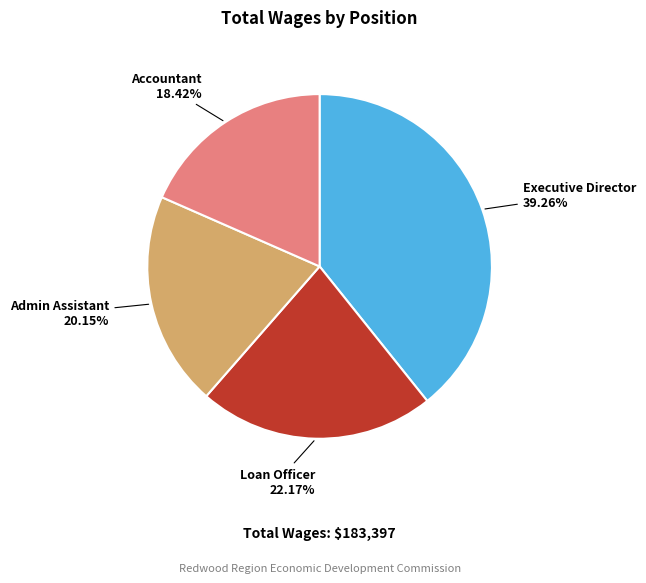

Combined, do Loan Officer and Accountant account for over 50%?

No